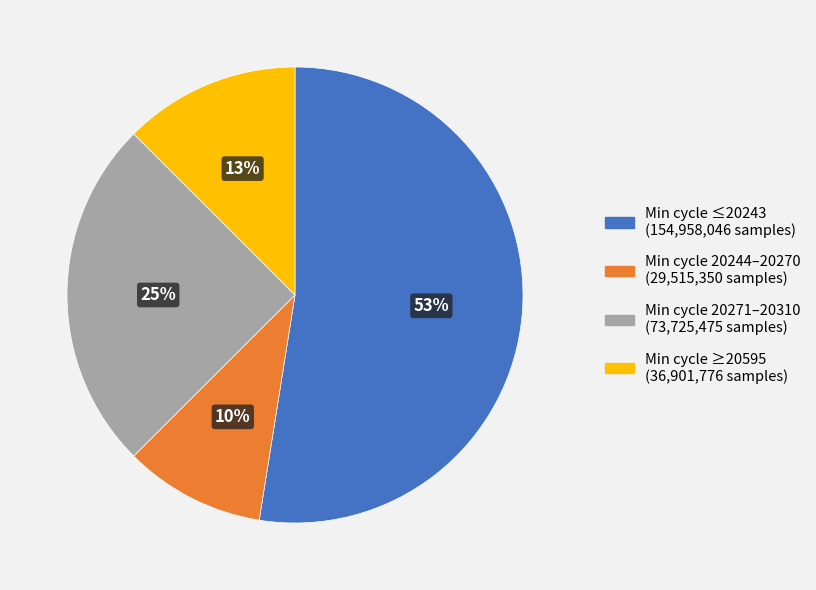

How many slices are in this pie chart?

4